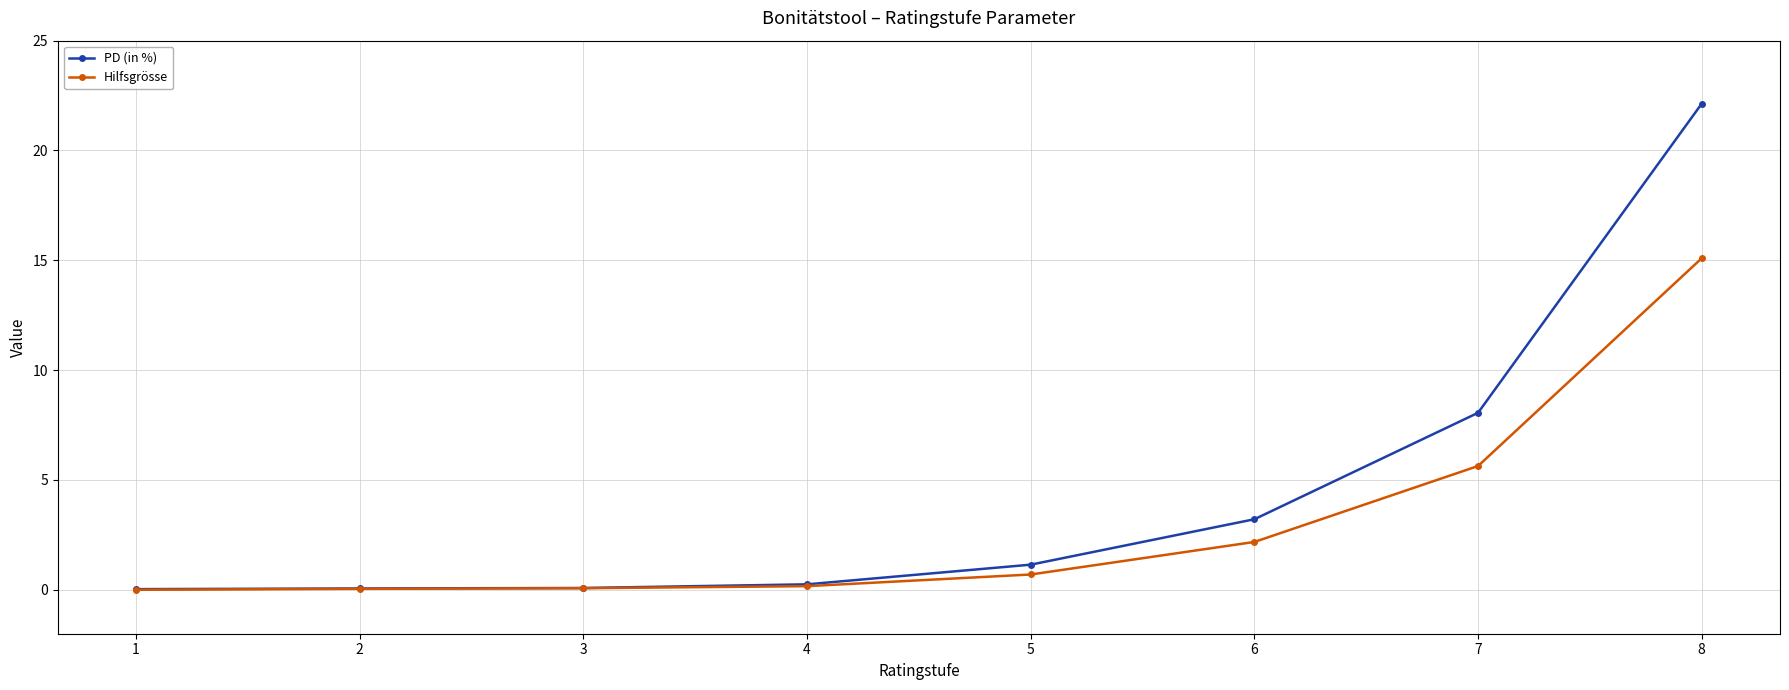

Count the number of data series in this chart.

2